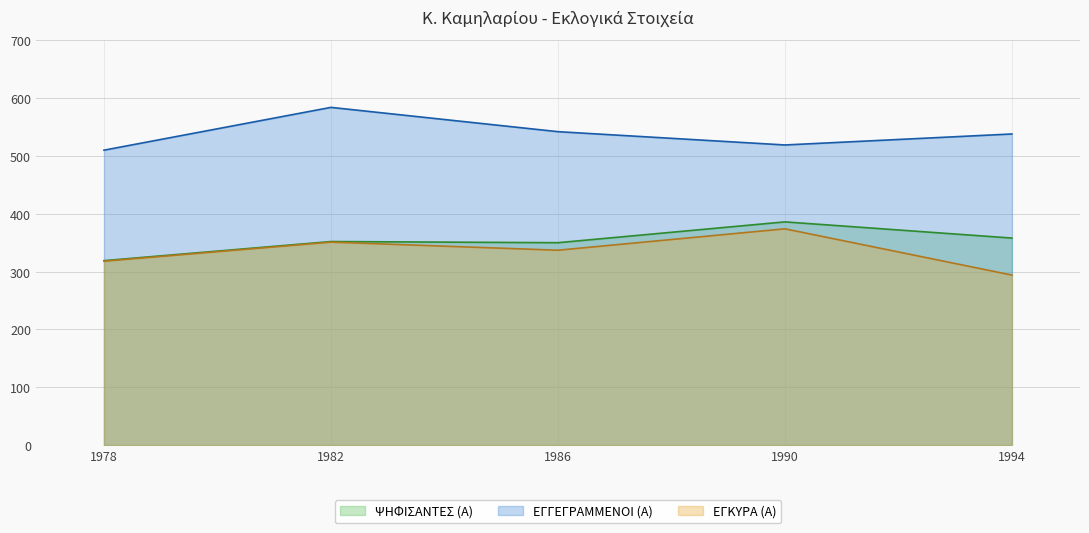

Is it true that ΨΗΦΙΣΑΝΤΕΣ (Α) equals 386 at 1990?

True